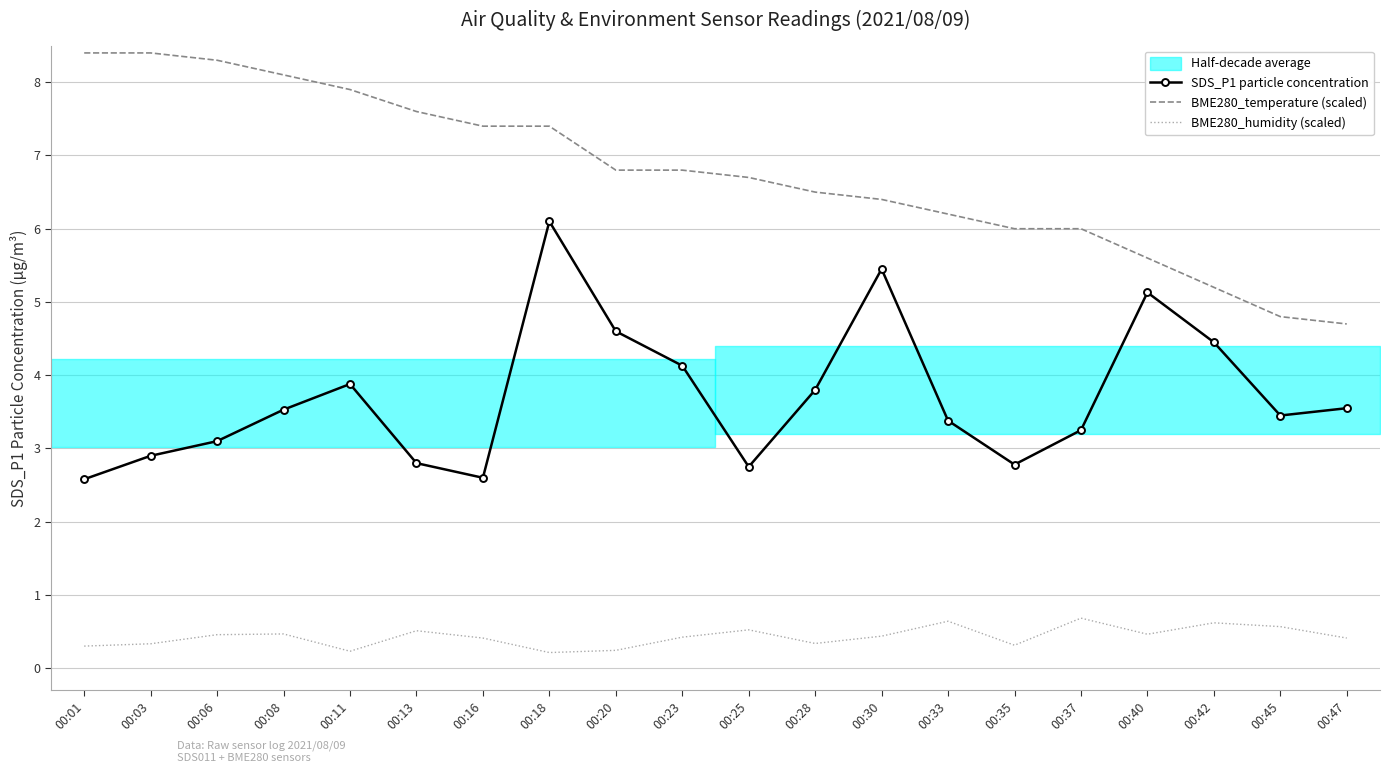

Which has a higher value, 00:33 or 00:18?

00:18